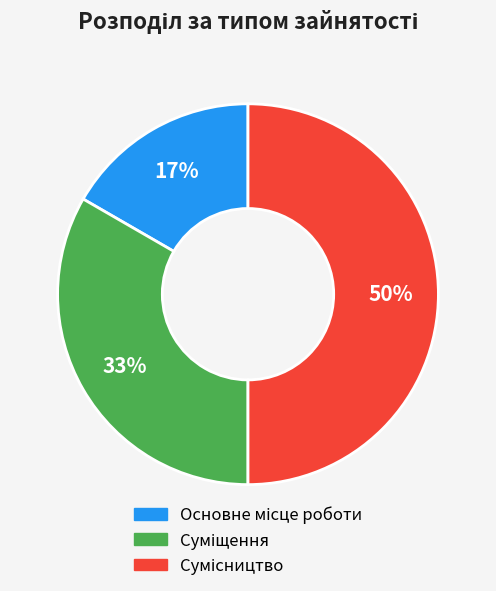

To the nearest percent, what is the average slice percentage?

33%